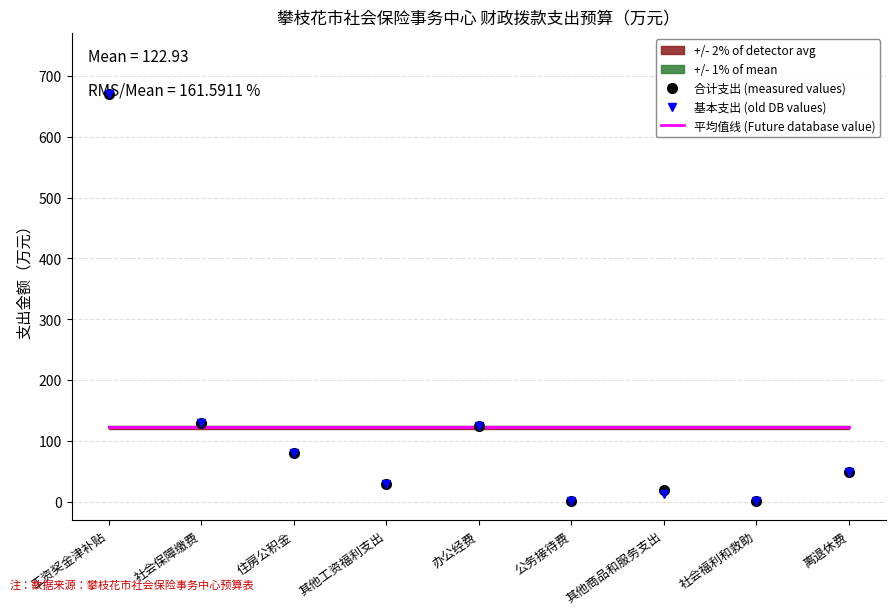

True or false: 平均值线 (Future database value) has more than 2 points higher than both neighbors.

False